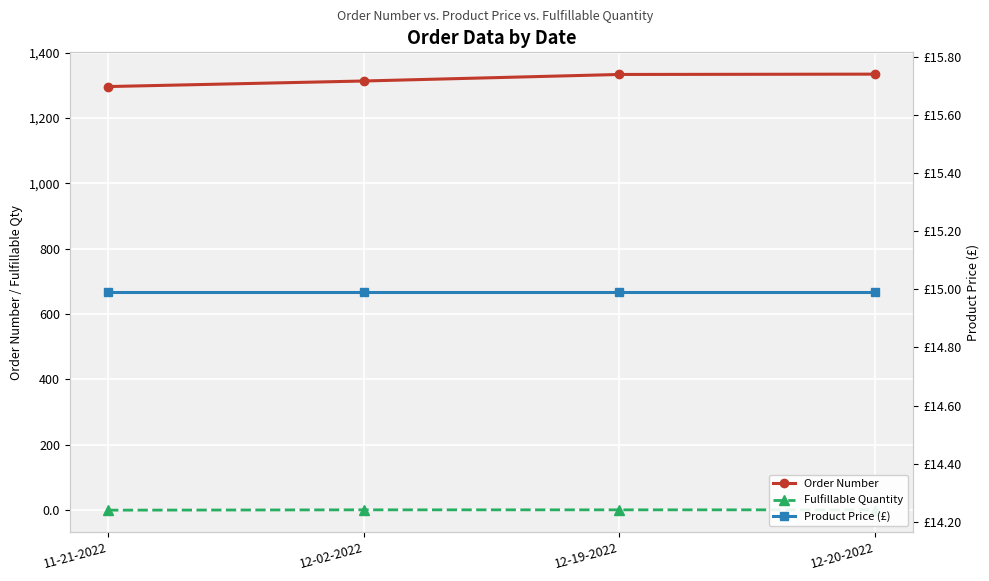

True or false: Fulfillable Quantity and Product Price (£) cross at least once.

False